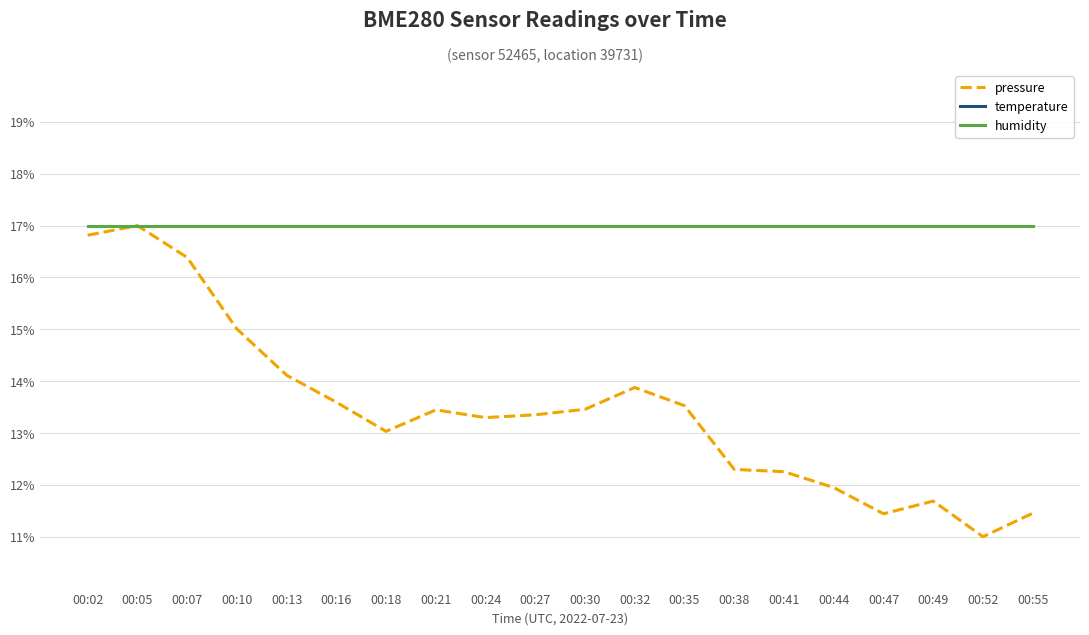

How many lines are shown in the chart?

3